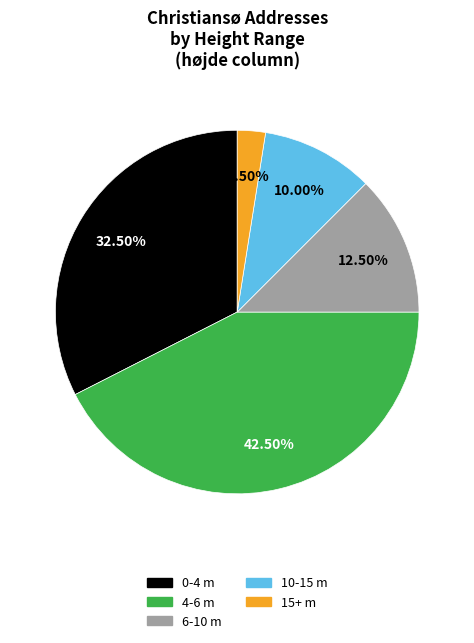

Is there any slice that represents more than half of the pie?

No